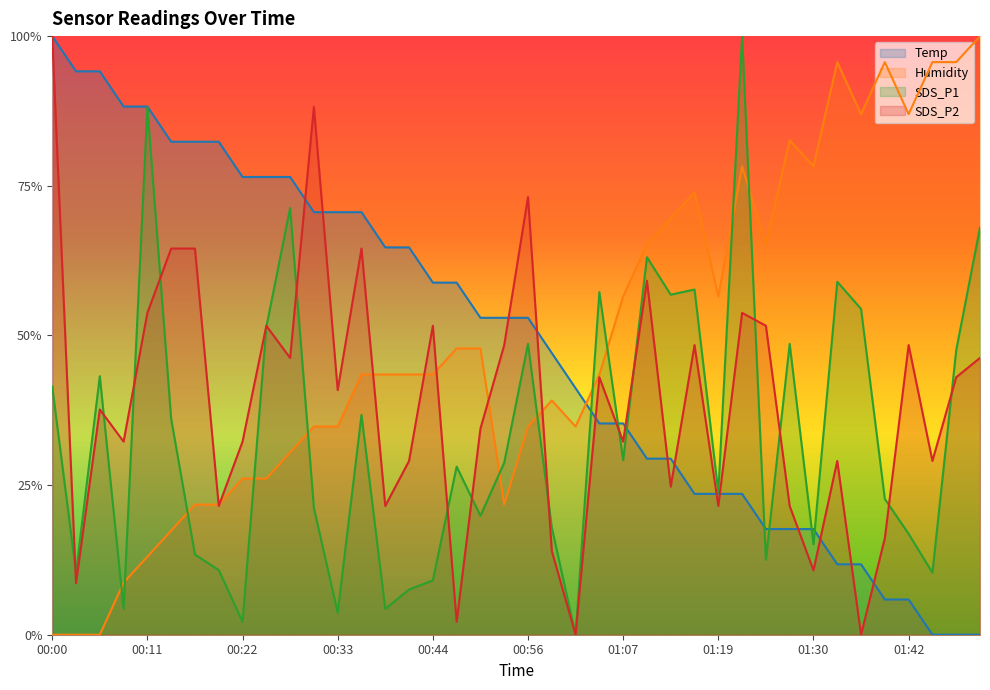

What is the label of the 11th point from the left?

00:28